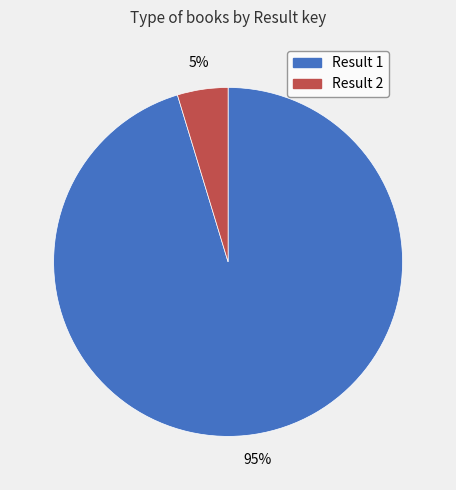

Do Result 1 and Result 2 together represent more than half of the pie?

Yes